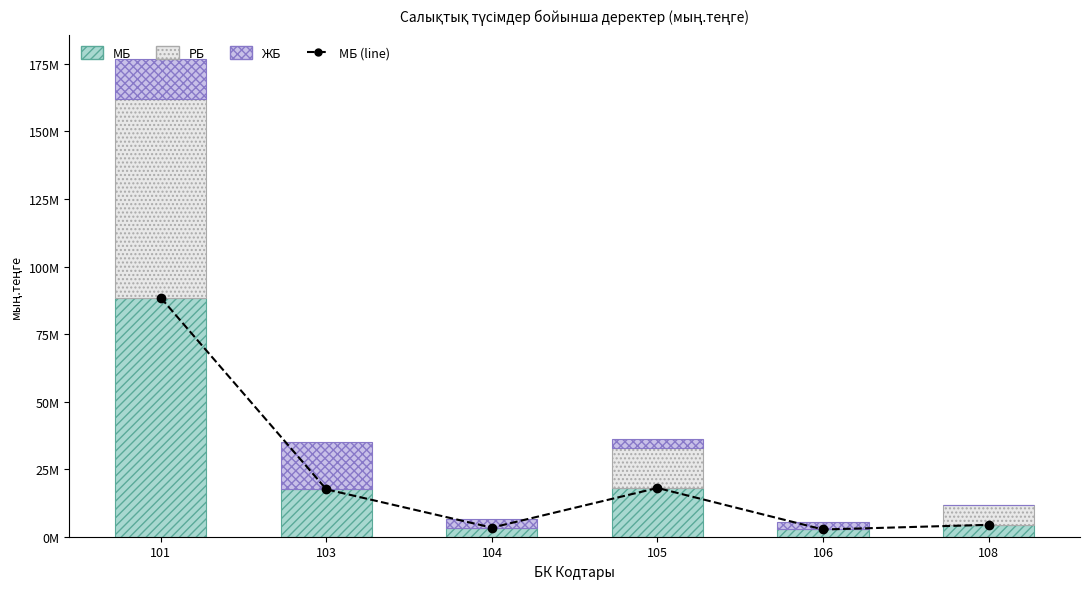

What is the lowest value of the МБ (line) series?

2674467